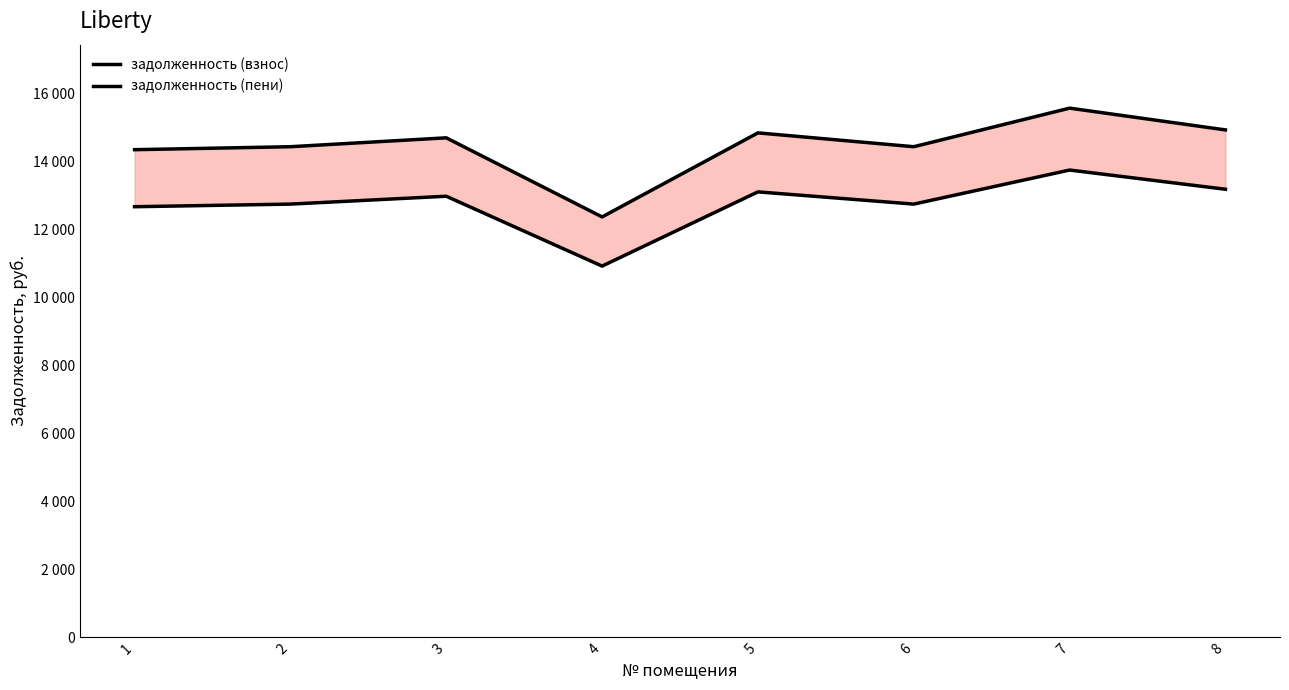

What is the highest value of the задолженность (пени) series?

15558.9